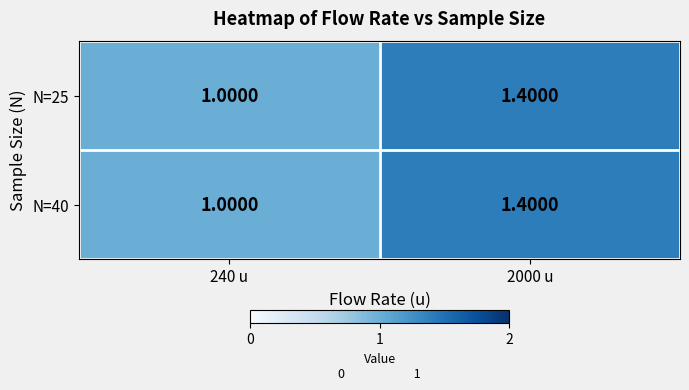

At which category is the sum across all series the highest?

2000 u